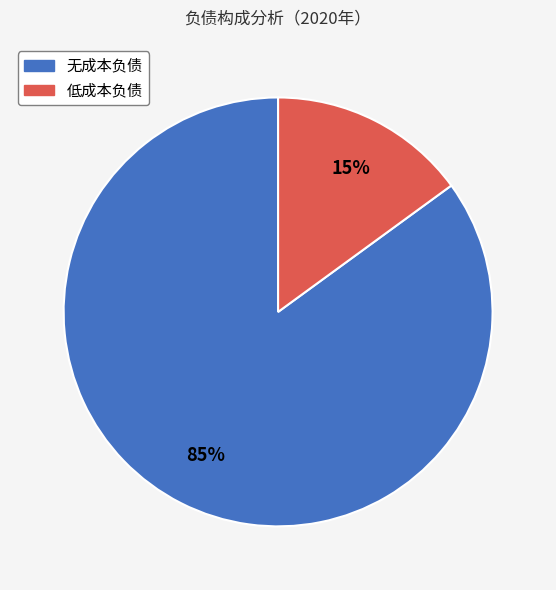

Do 低成本负债 and 无成本负债 together represent more than half of the pie?

Yes